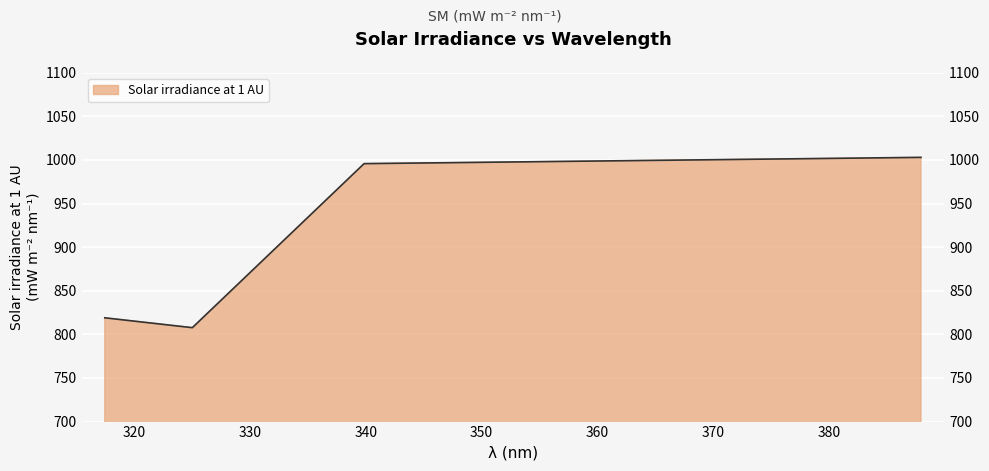

Rank the categories by value from highest to lowest.

387.923, 339.858, 317.478, 325.035